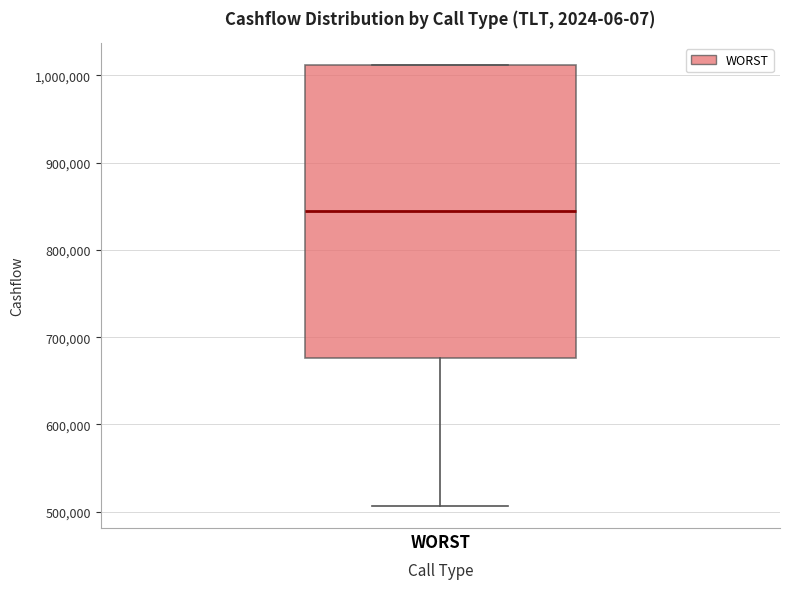

Where does the median line of the box for WORST sit on the y-axis? The values are not printed on the chart, so give them approximately, as read against the axis.

840000